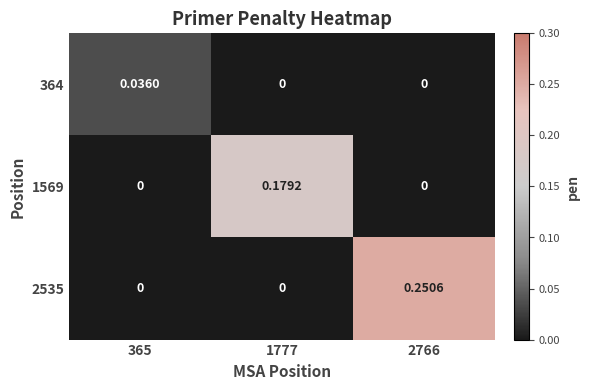

What is the total value across all series at 1777?

0.2